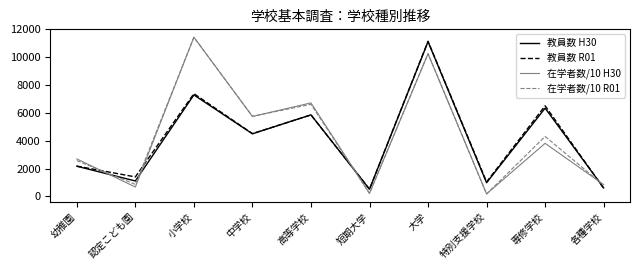

Is it true that 教員数 H30 equals 1920 at 認定こども園?

False